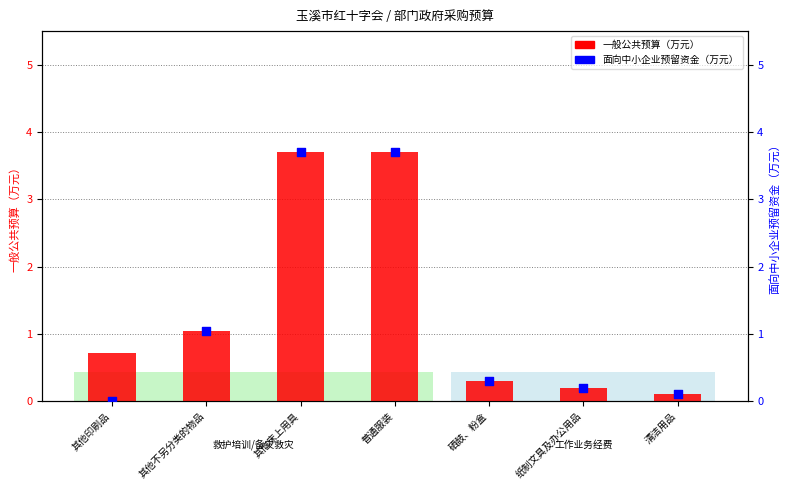

Which series has the largest total across all categories?

一般公共预算（万元）